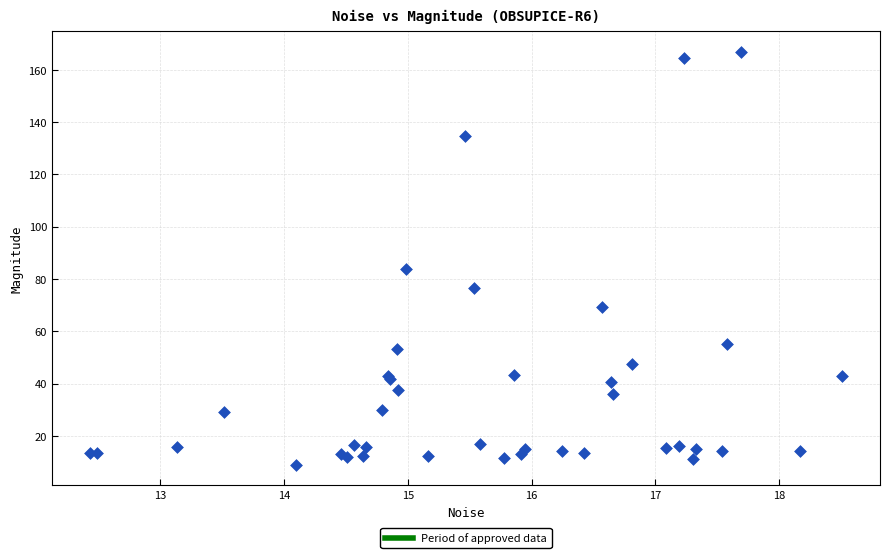

What Y value in the scatter plot is closest to 87?

83.7